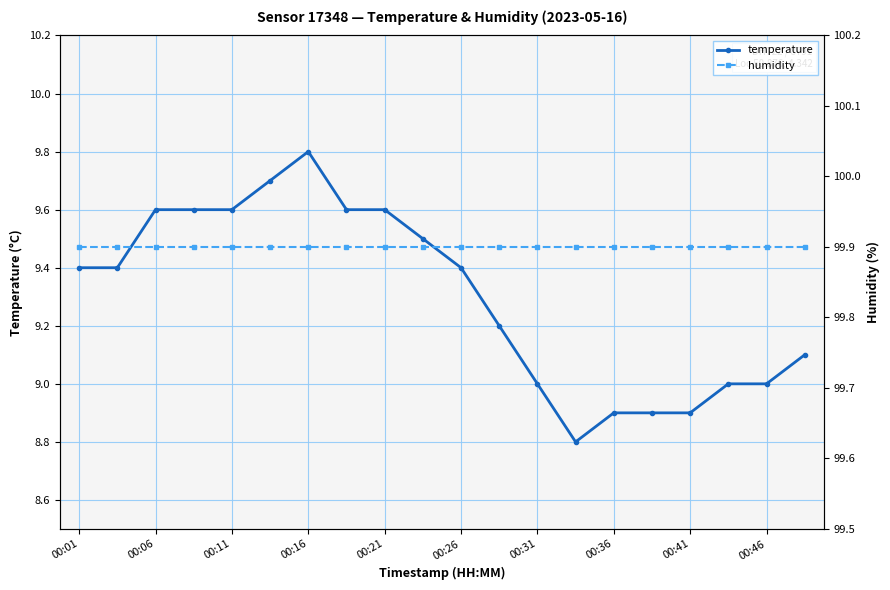

The temperature series shows 14.9 at 00:11. True or false?

False